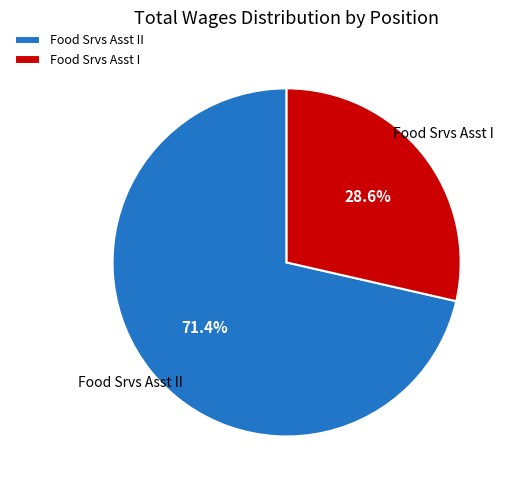

Is it true that Food Srvs Asst II is 71% of the pie?

True